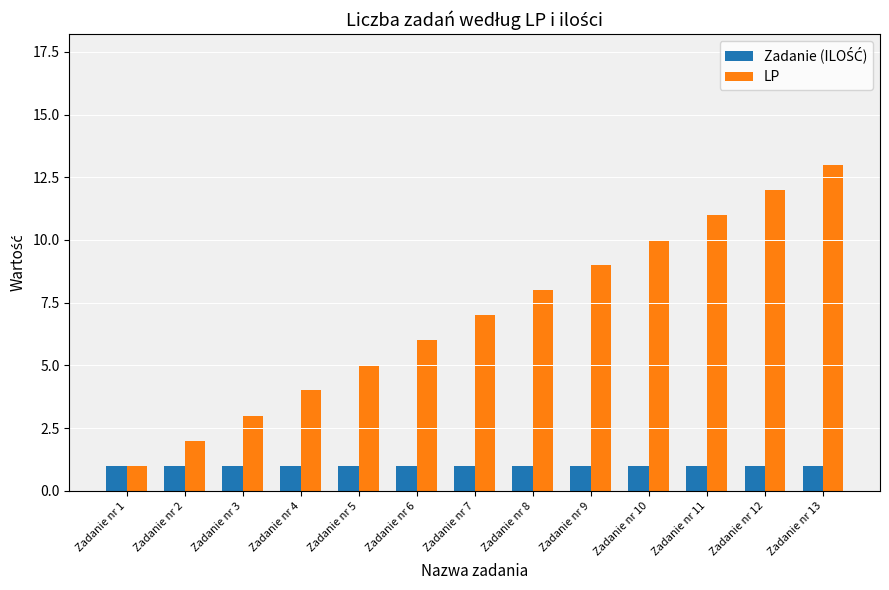

Which series changed the most between Zadanie nr 1 and Zadanie nr 11?

LP